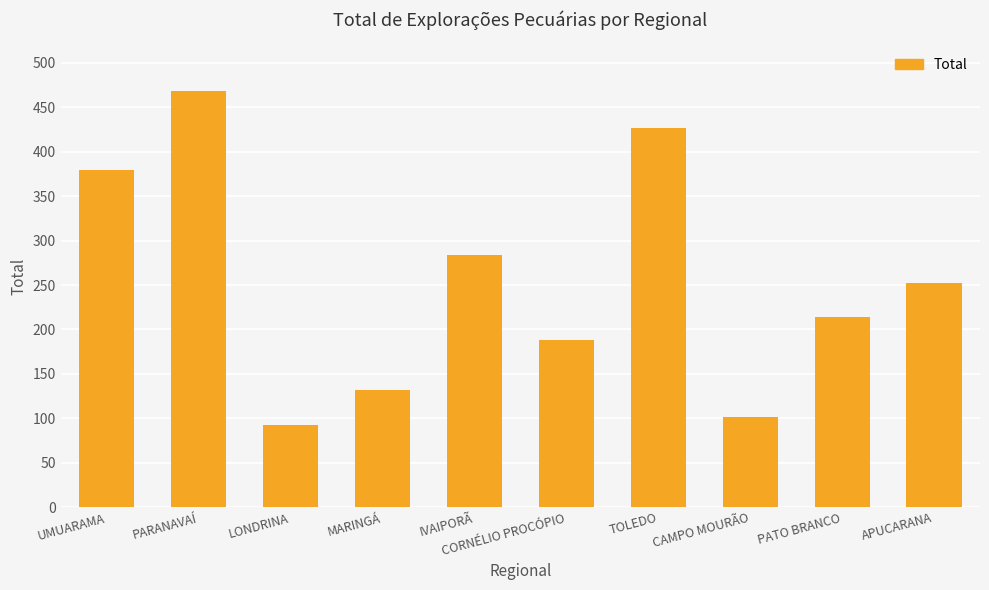

What is the label of the 10th bar from the right?

UMUARAMA